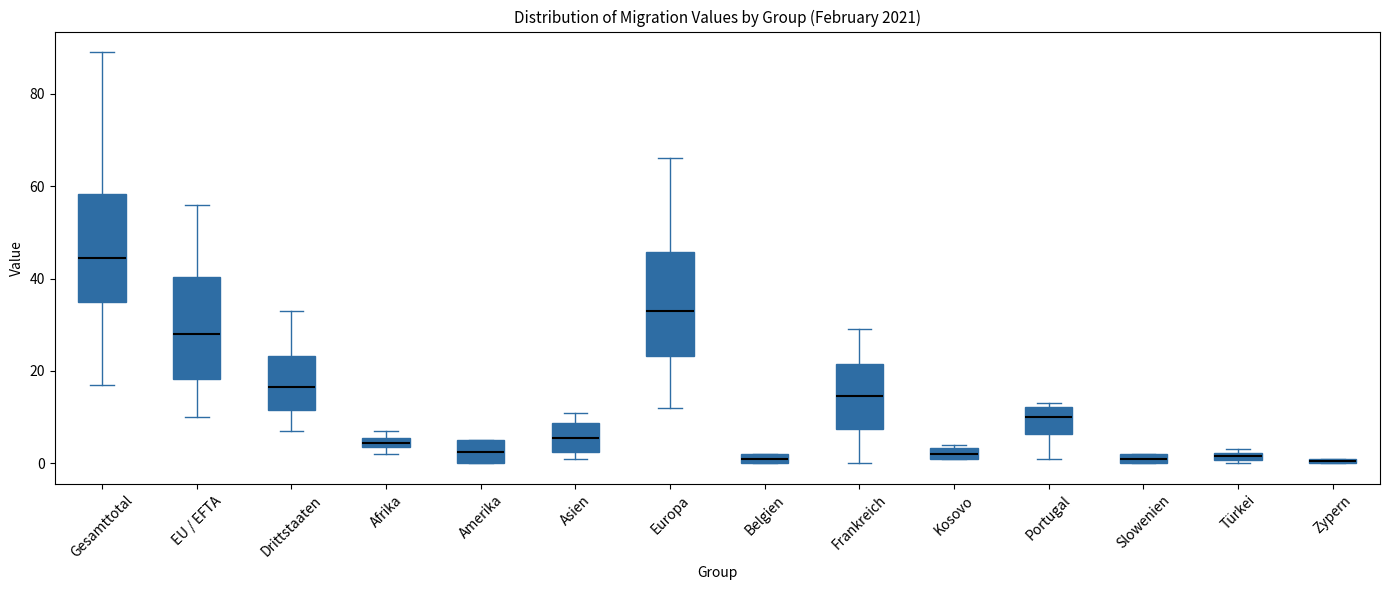

Where does the lower whisker of the box for EU / EFTA end on the y-axis? The values are not printed on the chart, so give them approximately, as read against the axis.

10